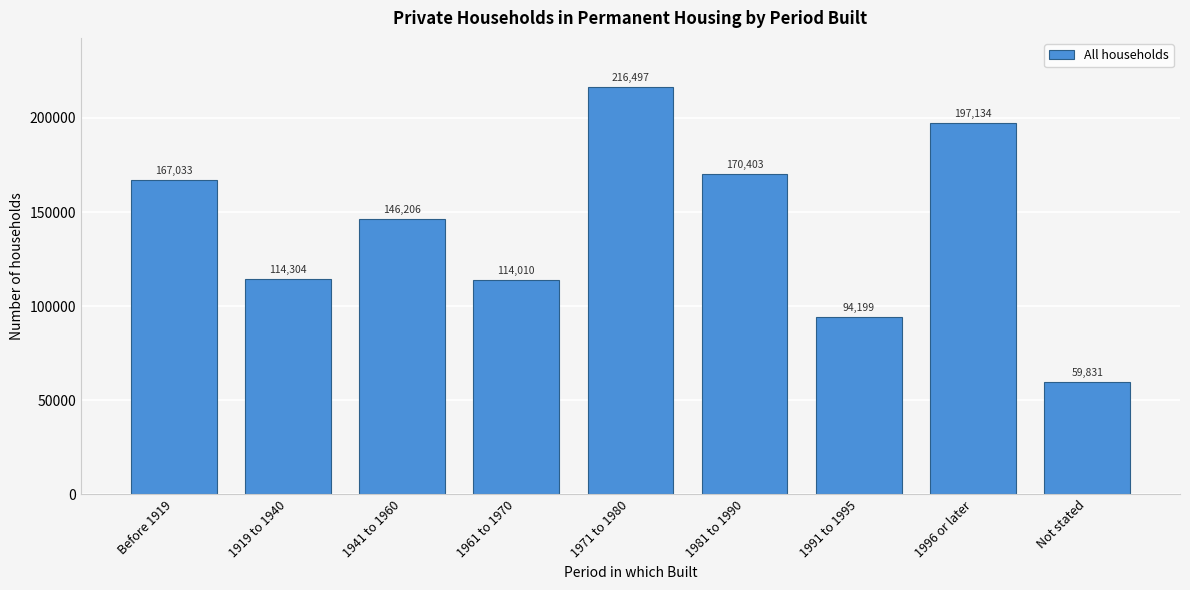

Reading left to right, extract all data points from this chart.

167033	114304	146206	114010	216497	170403	94199	197134	59831